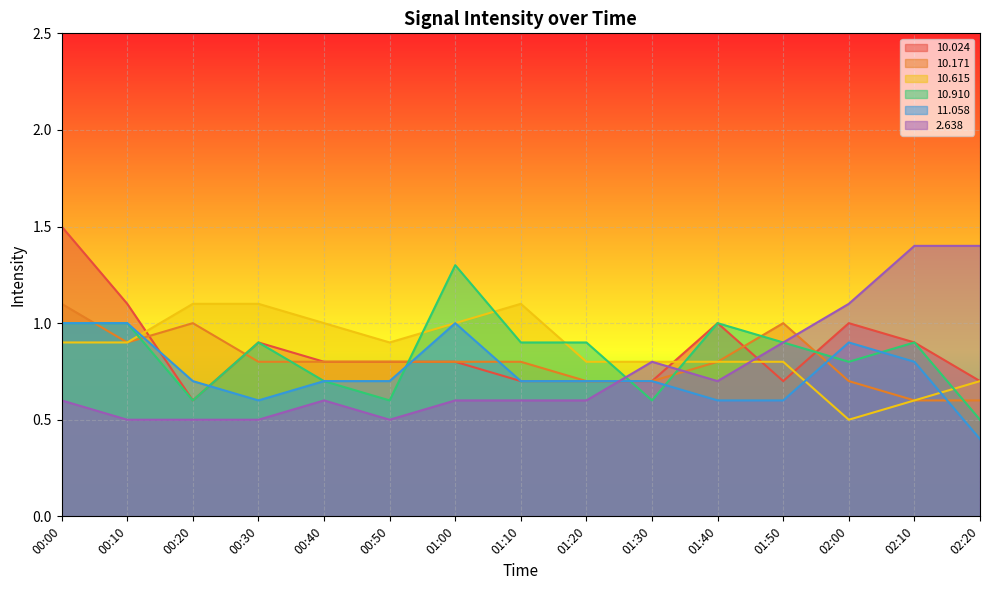

What is the label of the 4th point from the left?

00:30